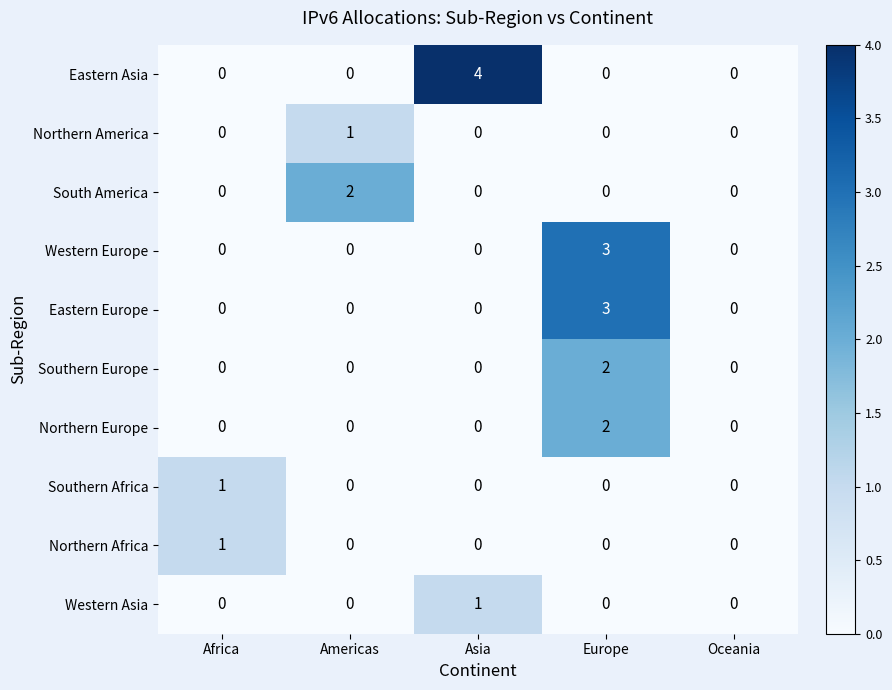

What is the highest value of the Western Europe series?

3